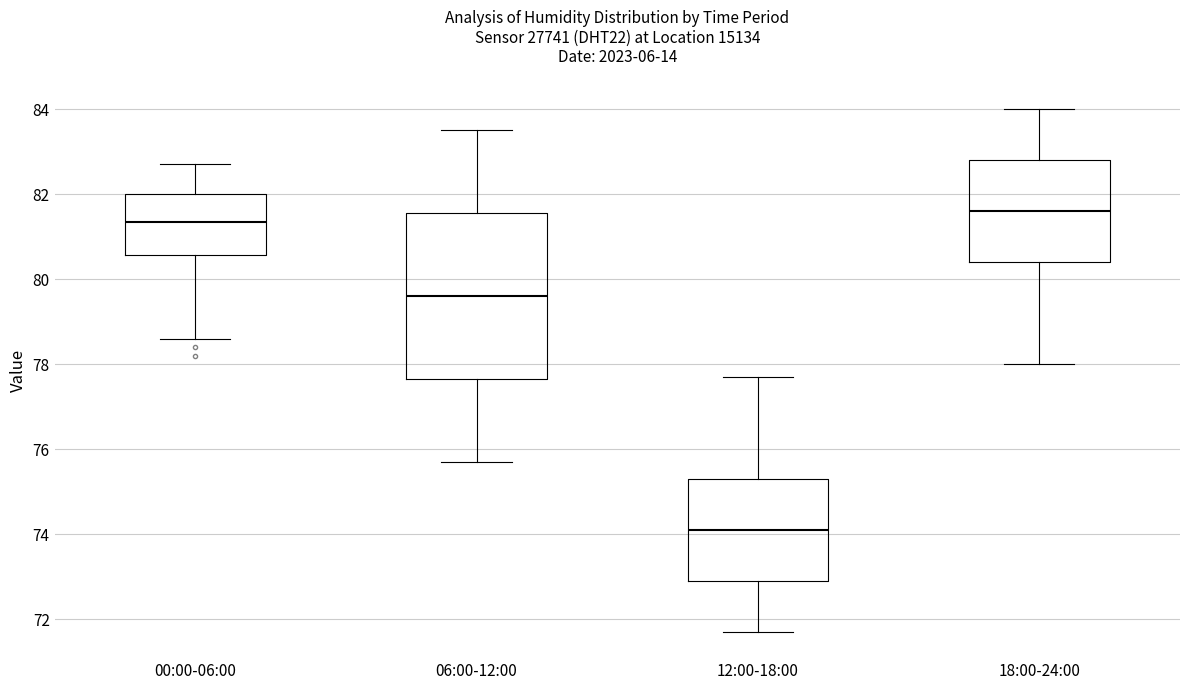

Comparing the boxes themselves (not the whiskers), which one is the tallest?

06:00-12:00